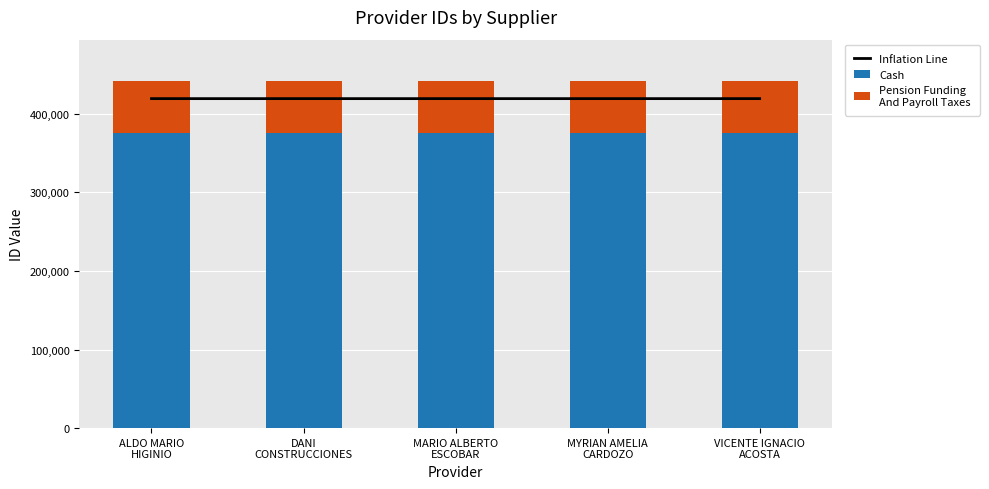

Reading left to right, extract all data points from this chart.

Inflation Line: 419373.7	419370.8	419371.8	419374.6	419372.8
Cash: 375229.1	375226.5	375227.4	375230.0	375228.2
Pension Funding
And Payroll Taxes: 66216.9	66216.5	66216.6	66217.0	66216.8